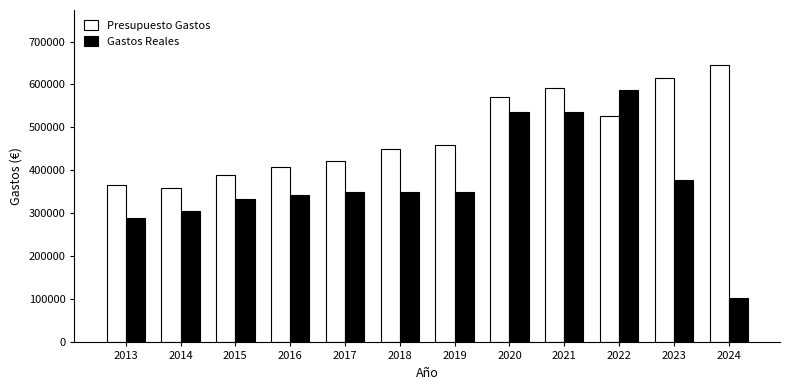

What is the difference between the maximum and second lowest values in the Gastos Reales series?

298186.9